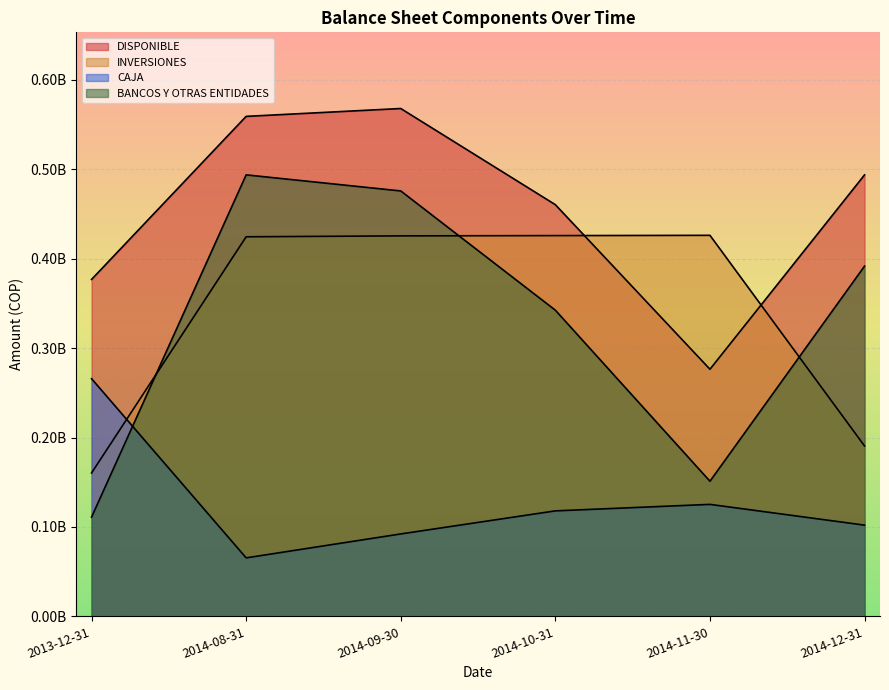

What is the difference between the second highest and second lowest values in the INVERSIONES series?

235318991.3